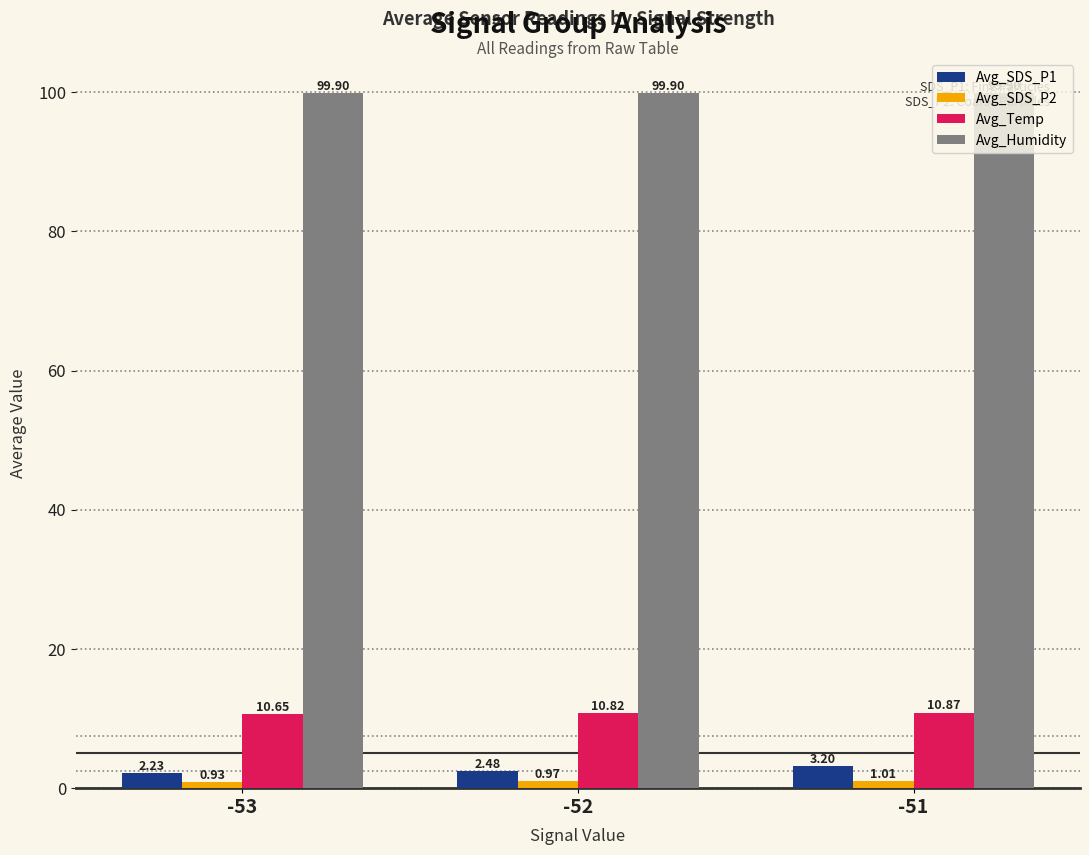

Rank the series by their maximum value, from lowest to highest.

Avg_SDS_P2, Avg_SDS_P1, Avg_Temp, Avg_Humidity